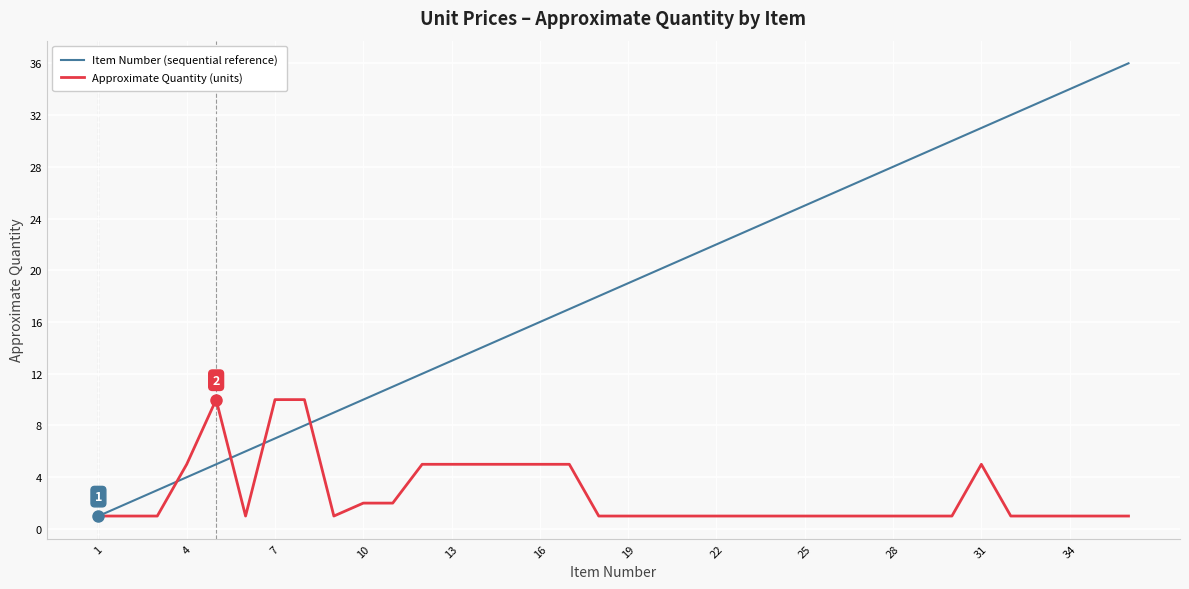

List the series in order of their overall mean, lowest first.

Approximate Quantity (units), Item Number (sequential reference)